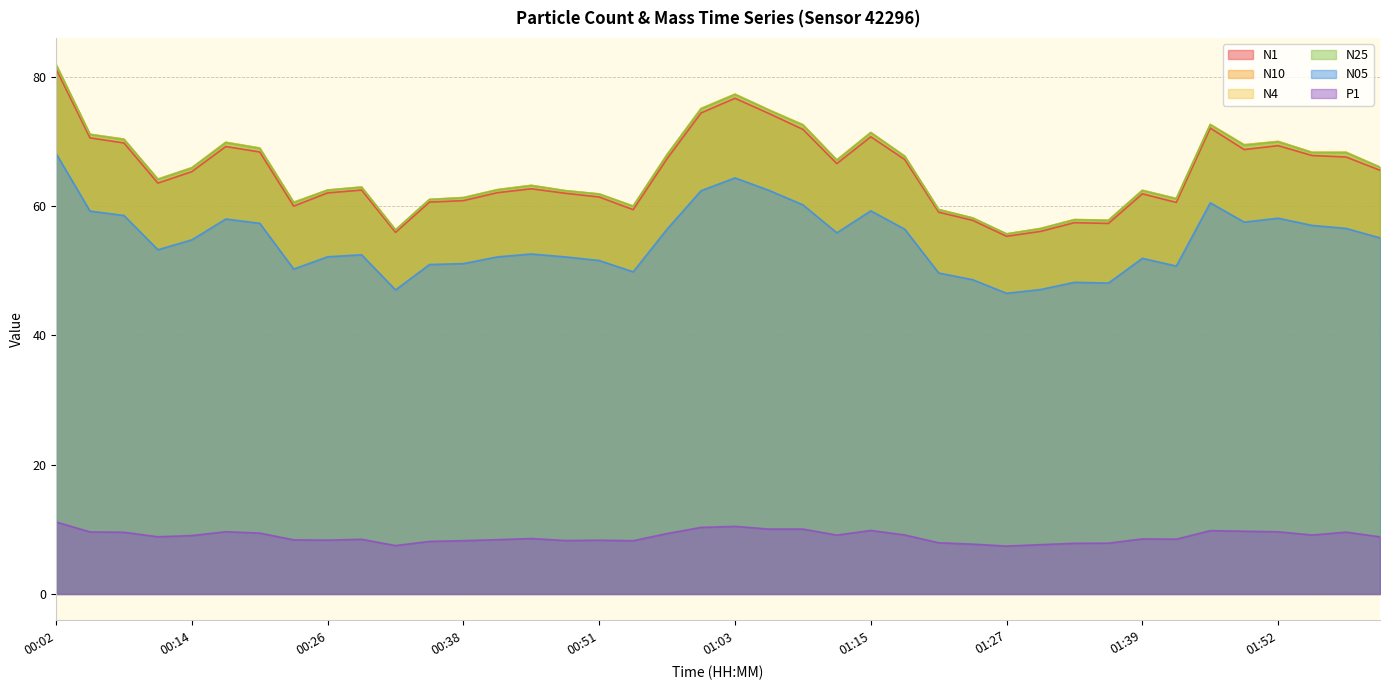

Rank the categories by N05 value from highest to lowest.

00:02, 01:03, 01:06, 01:00, 01:46, 01:09, 01:15, 00:05, 00:08, 01:52, 00:17, 01:49, 00:20, 01:55, 01:58, 00:57, 01:18, 01:12, 02:01, 00:14, 00:11, 00:45, 00:29, 00:26, 00:42, 00:48, 01:39, 00:51, 00:38, 00:35, 01:43, 00:23, 00:54, 01:21, 01:24, 01:33, 01:36, 01:30, 00:32, 01:27